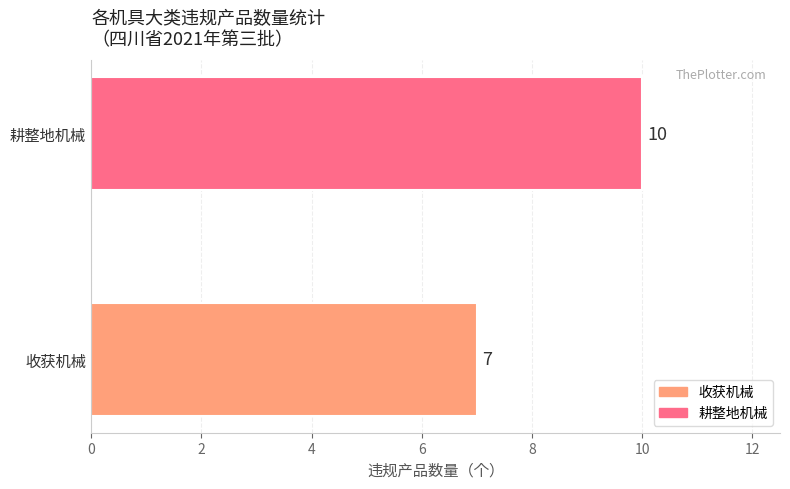

Rank the categories by value from lowest to highest.

收获机械, 耕整地机械